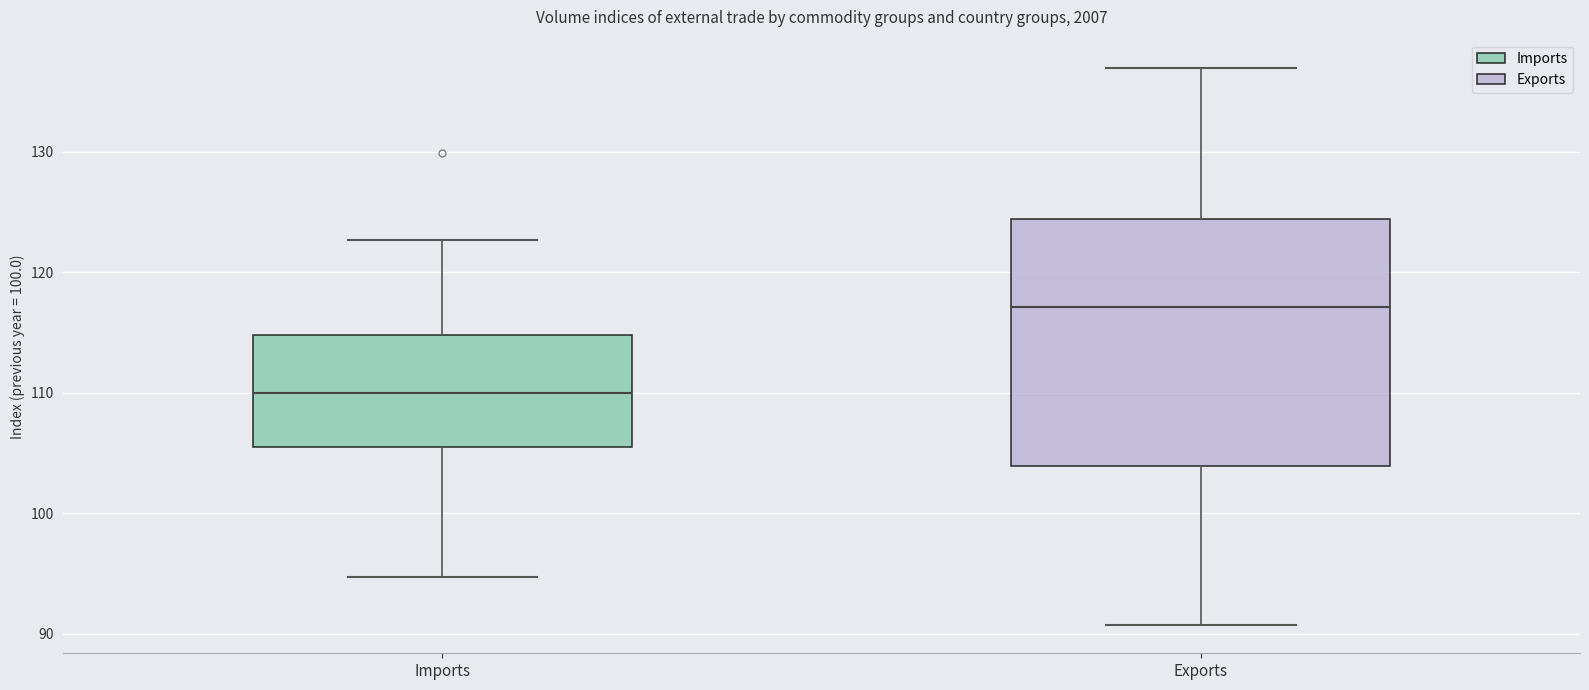

Comparing the boxes themselves (not the whiskers), which one is the tallest?

Exports